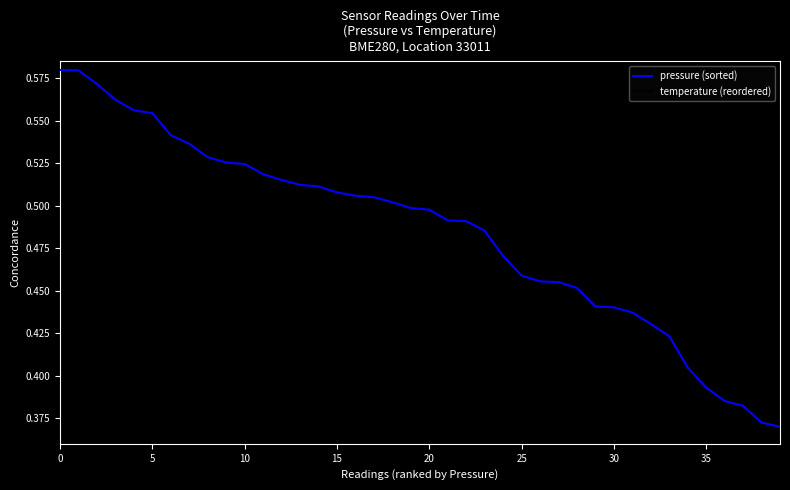

Which series has the largest total across all categories?

pressure (sorted)